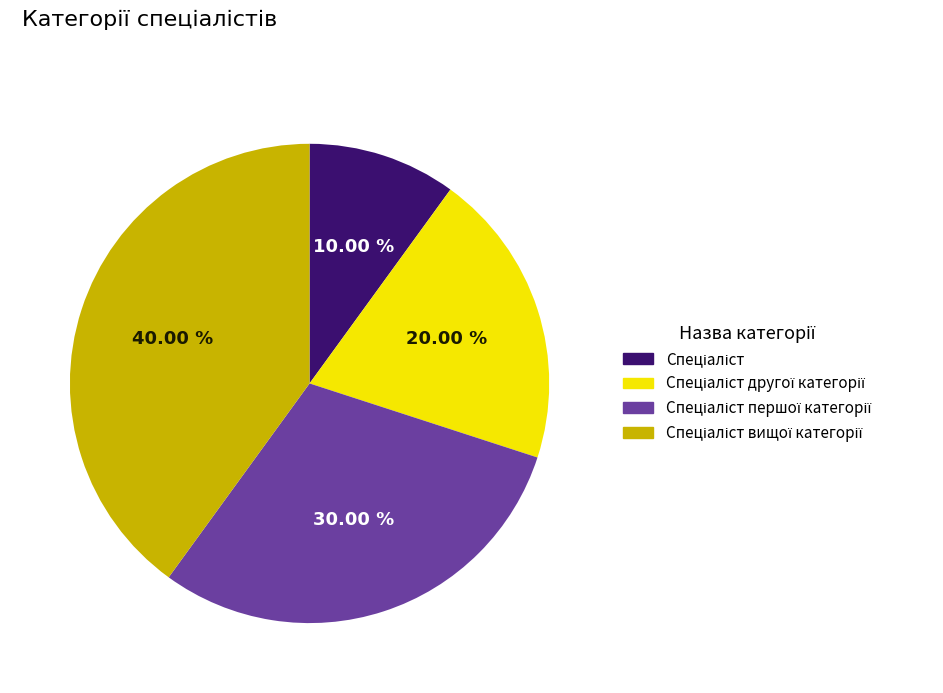

To the nearest percent, what is the average slice percentage?

25%